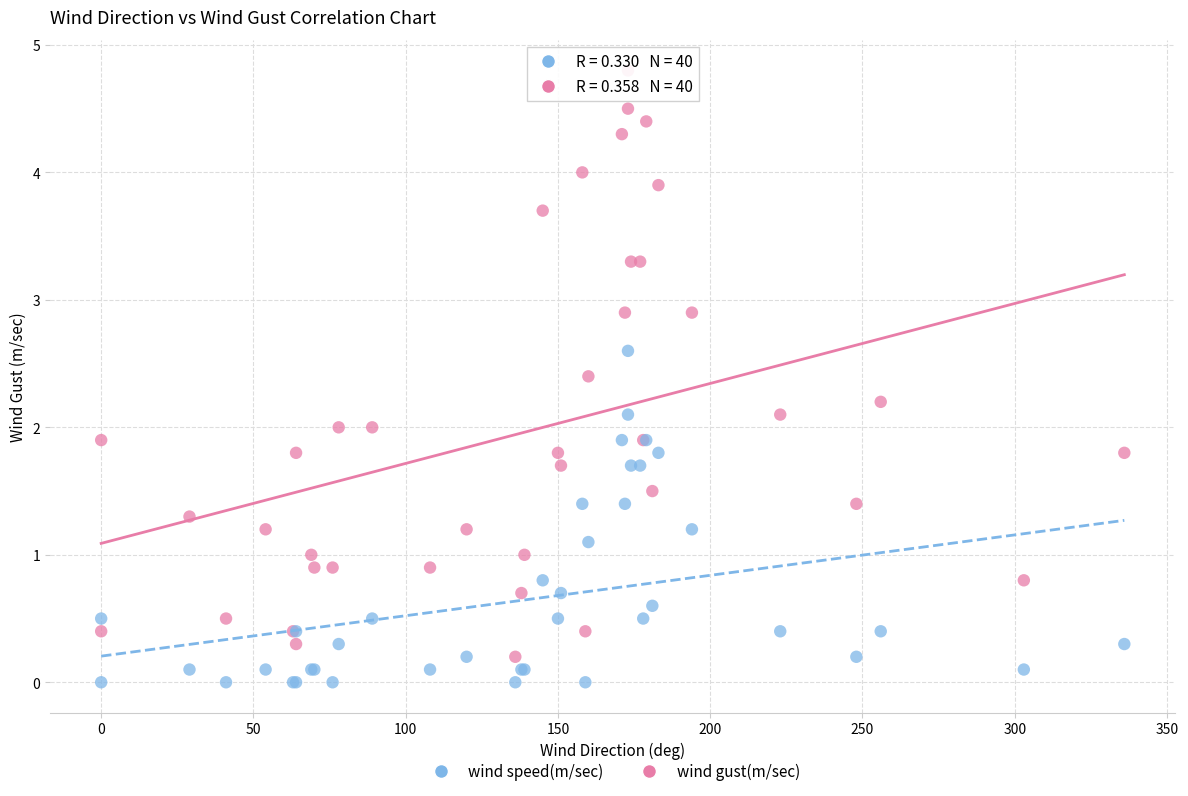

Which series contains the highest Y value?

wind gust(m/sec)